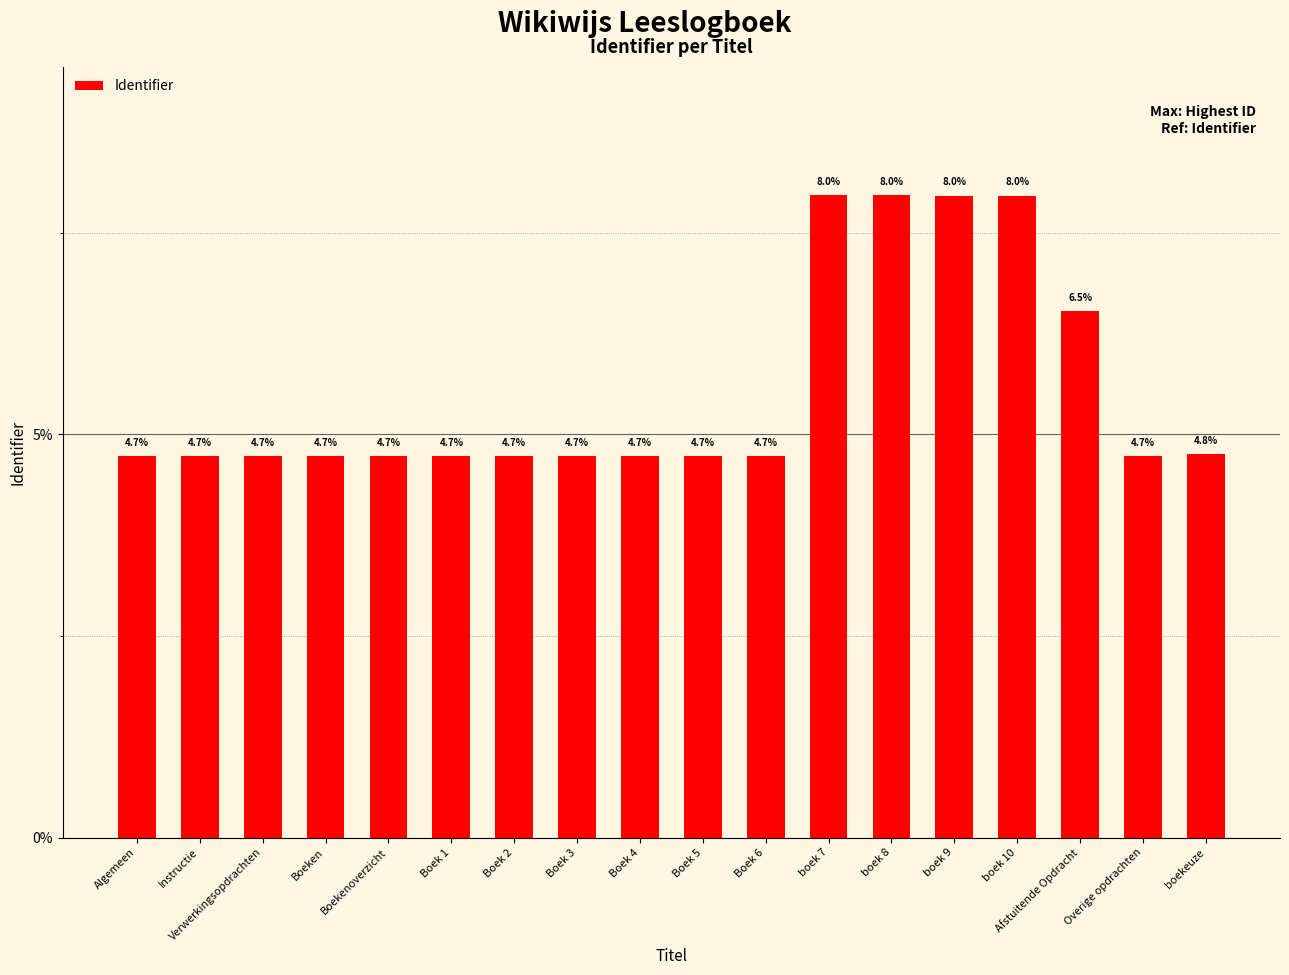

Does the chart contain any negative values?

No